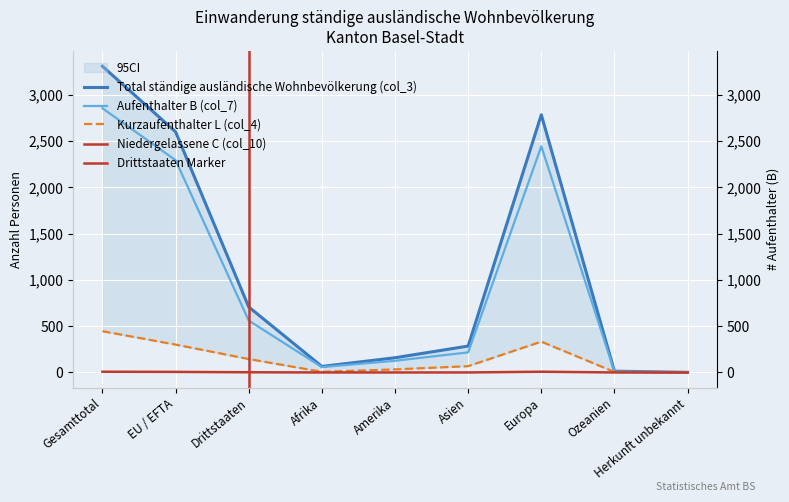

How many series are shown in this chart?

4